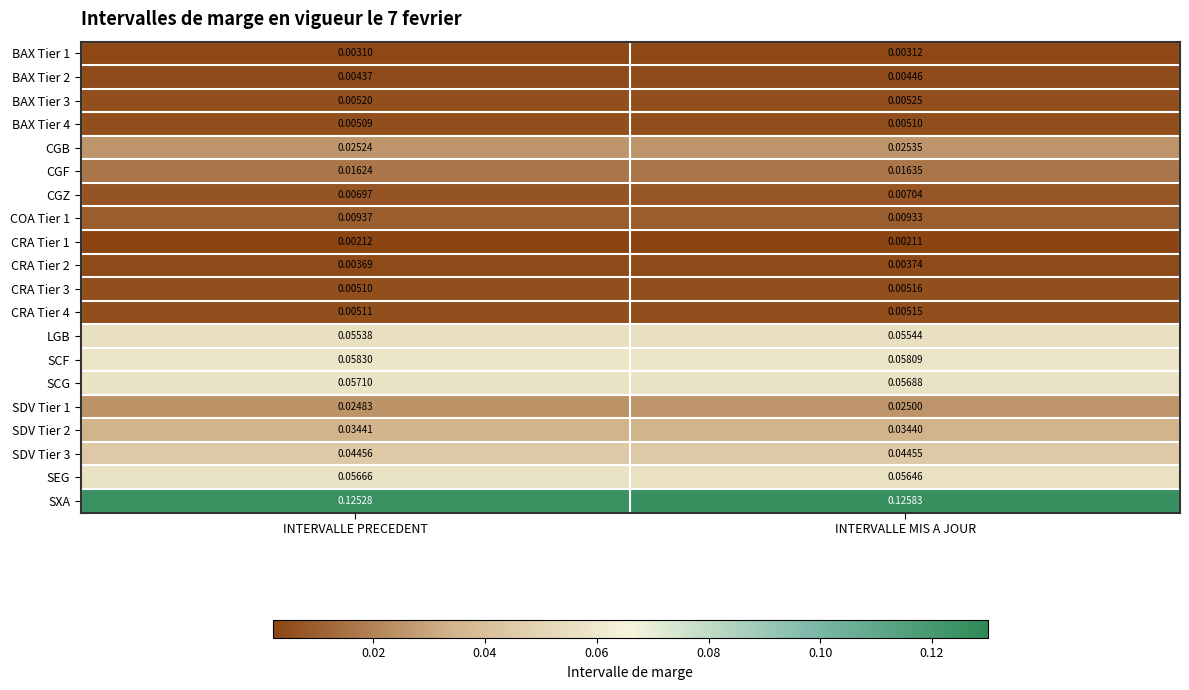

Which series has the largest total across all categories?

SXA